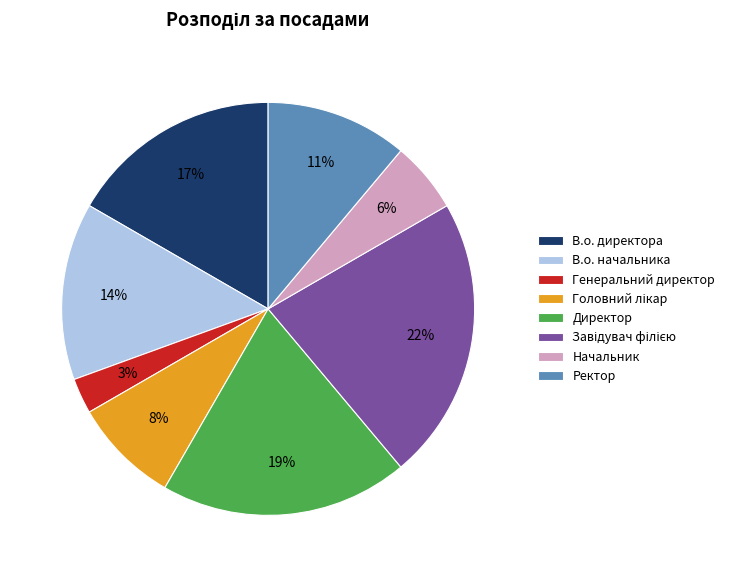

To the nearest percent, what percentage of the pie is Ректор?

11%